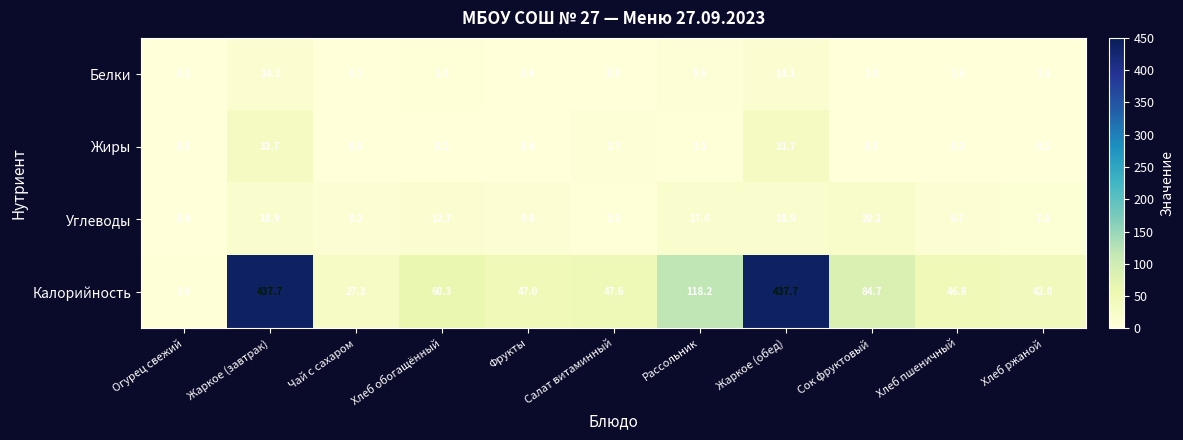

How many distinct data groups are displayed?

4